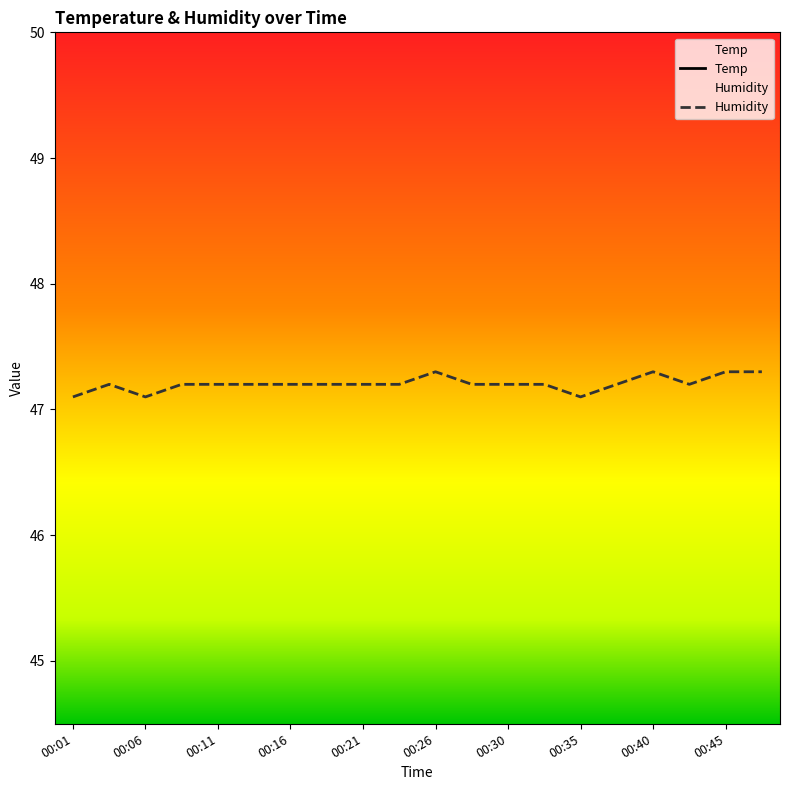

How many lines are shown in the chart?

2